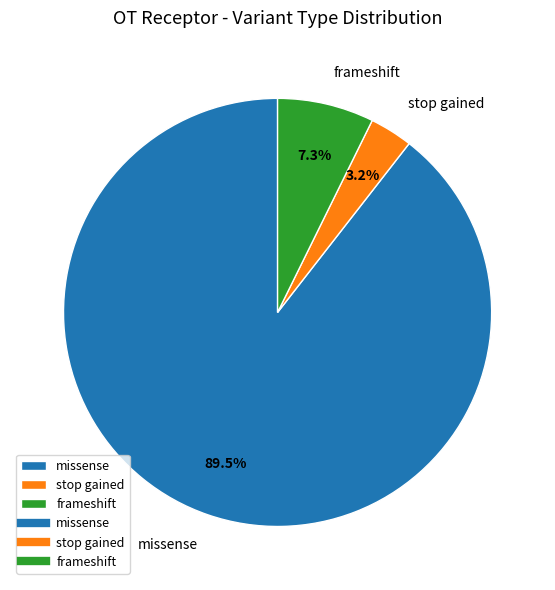

To the nearest percent, what percentage of the pie is stop gained?

3%